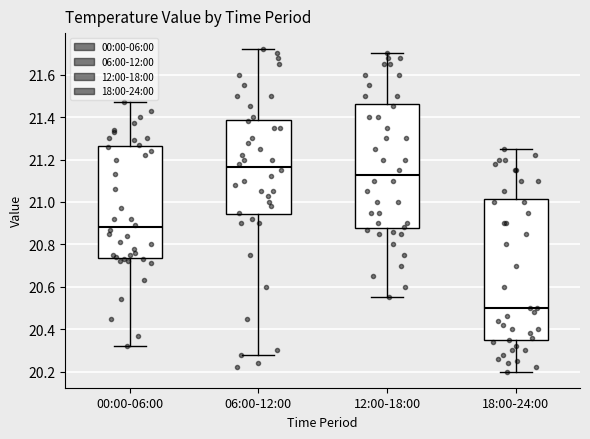

Comparing the boxes themselves (not the whiskers), which one is the tallest?

18:00-24:00